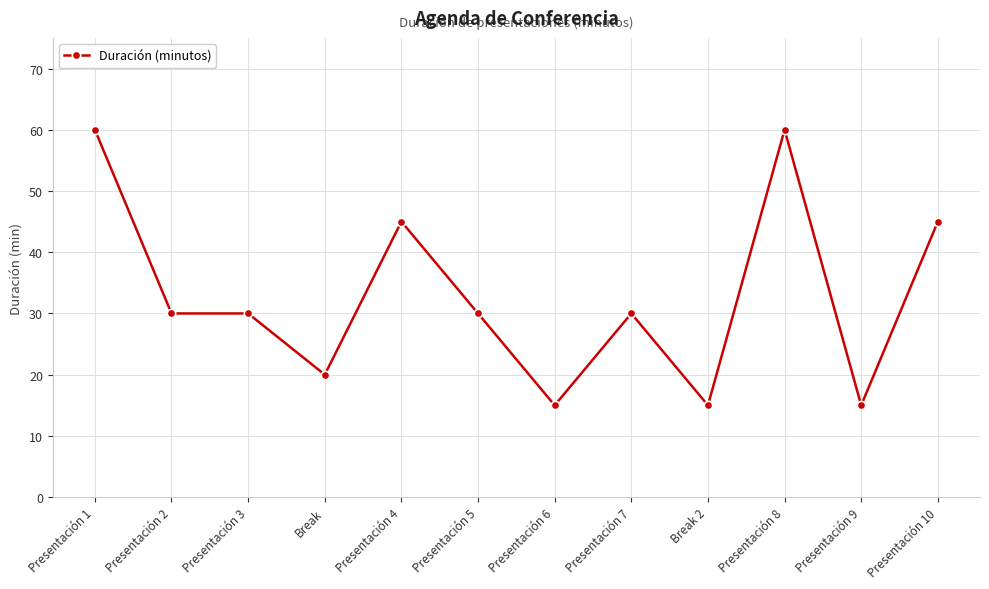

What is the minimum value shown in the chart?

15